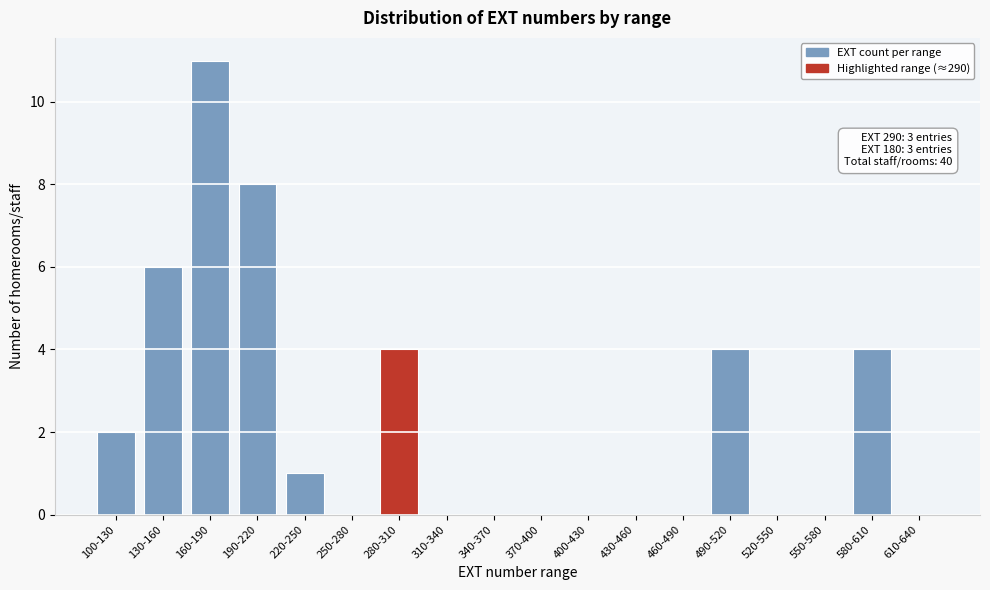

Reading left to right, what are all the values shown in this chart?

100-130=2	130-160=6	160-190=11	190-220=8	220-250=1	250-280=0	280-310=4	310-340=0	340-370=0	370-400=0	400-430=0	430-460=0	460-490=0	490-520=4	520-550=0	550-580=0	580-610=4	610-640=0